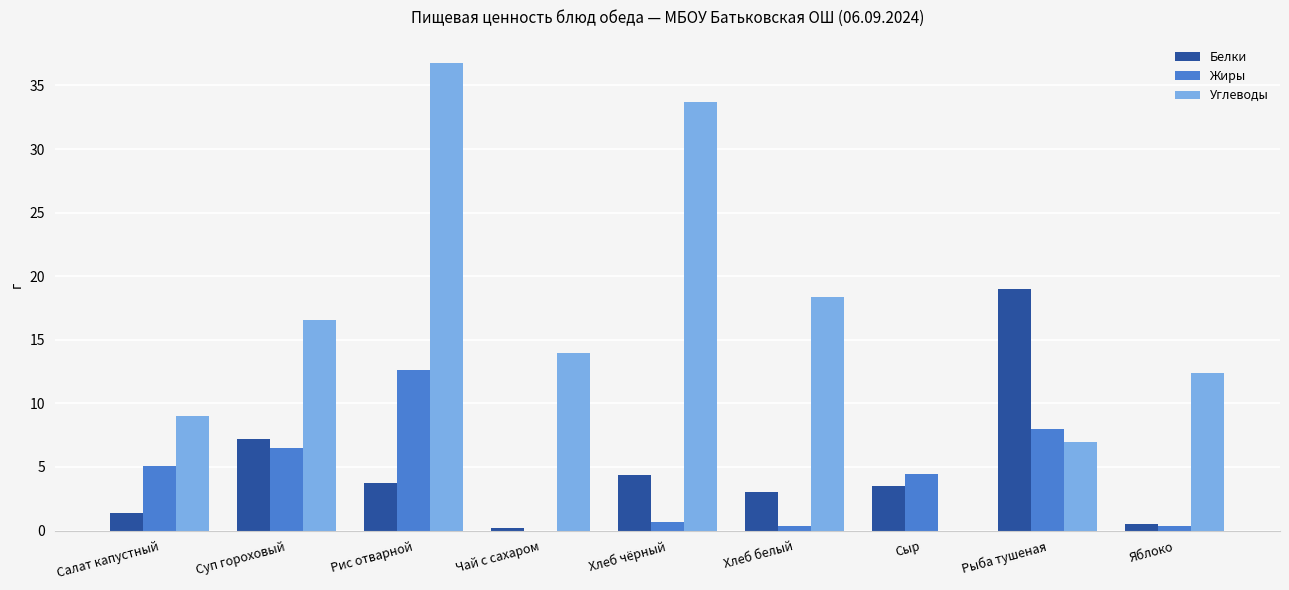

At which label does Углеводы reach its peak?

Рис отварной